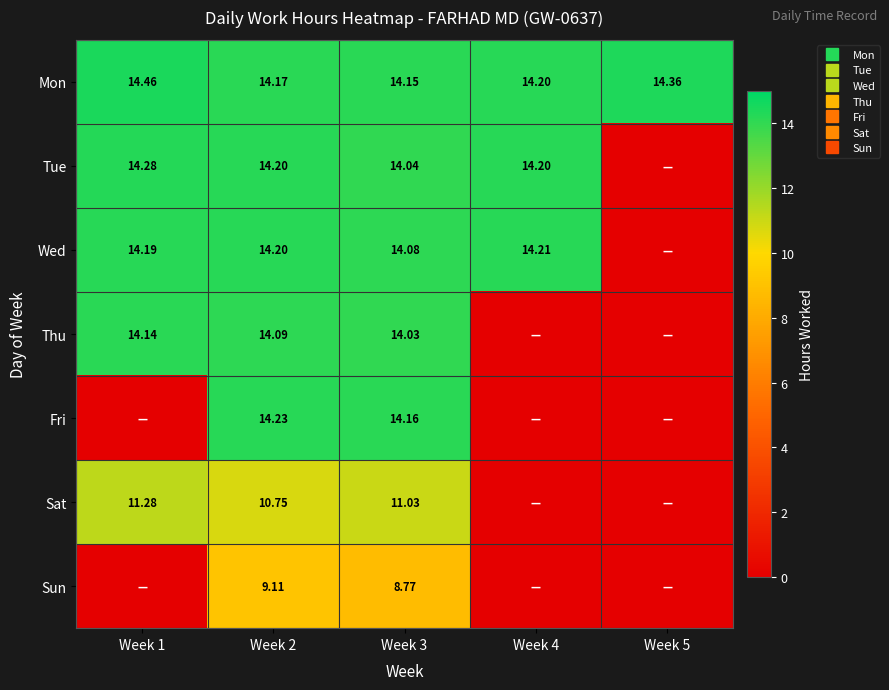

Count the Mon values in the range 14 to 15.

5